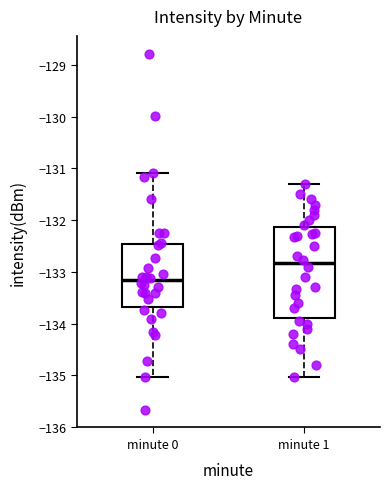

Reading left to right, transcribe this box plot: for each box, give where its median line is, the range the box spans, and where its two whiskers end, as read against the y-axis. The values are not printed on the chart, so give them approximately, as read against the axis.

minute 0: median -133.2, box -133.7 to -132.5, whiskers -135.0 to -131.1
minute 1: median -132.8, box -133.9 to -132.1, whiskers -135.0 to -131.3